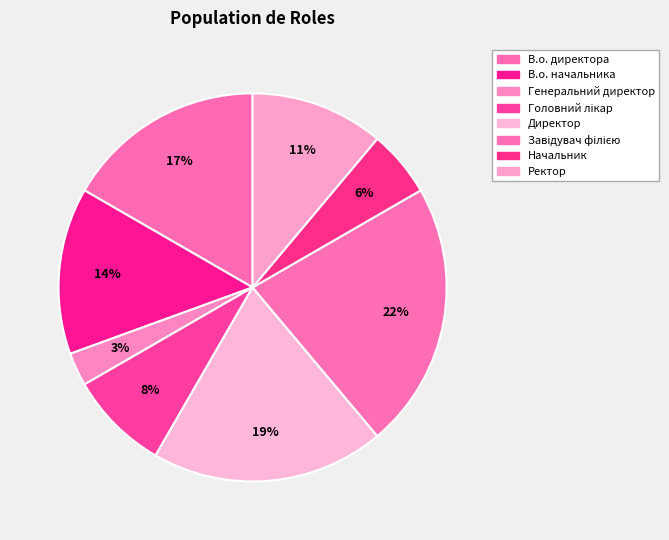

How many slices are in this pie chart?

8